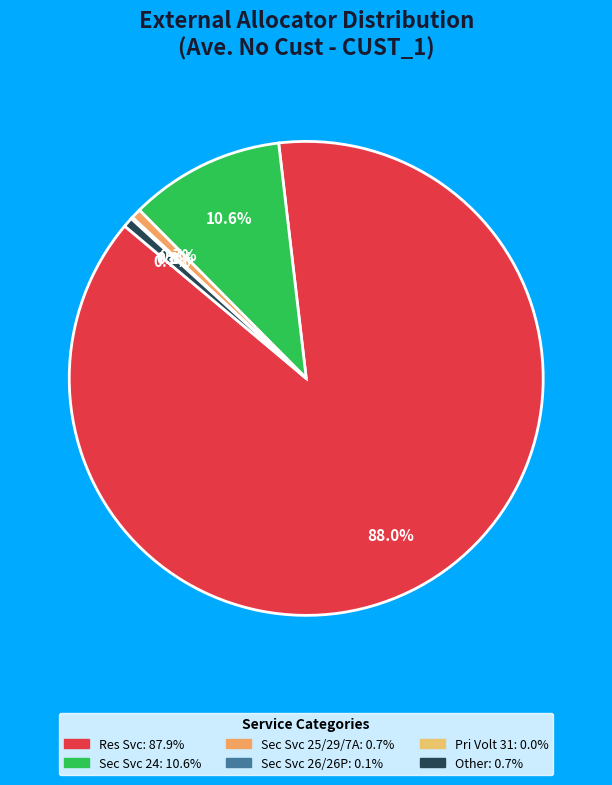

To the nearest percent, what percentage of the pie is Sec Svc 25/29/7A?

1%